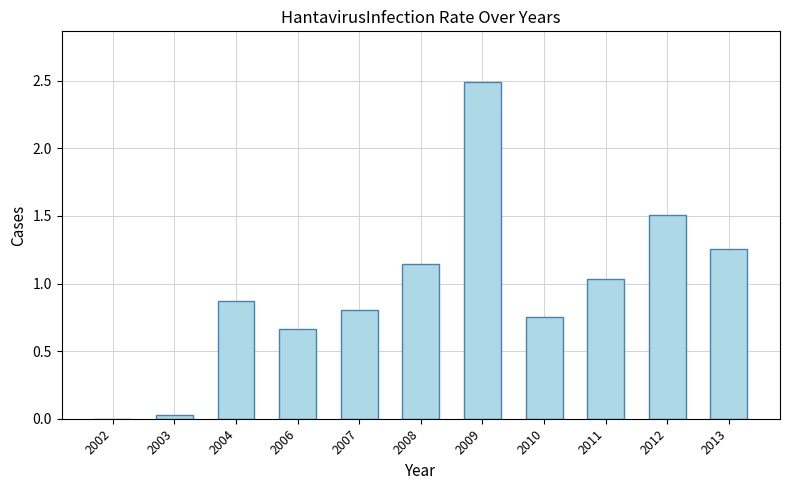

What is the maximum value shown in the chart?

2.5